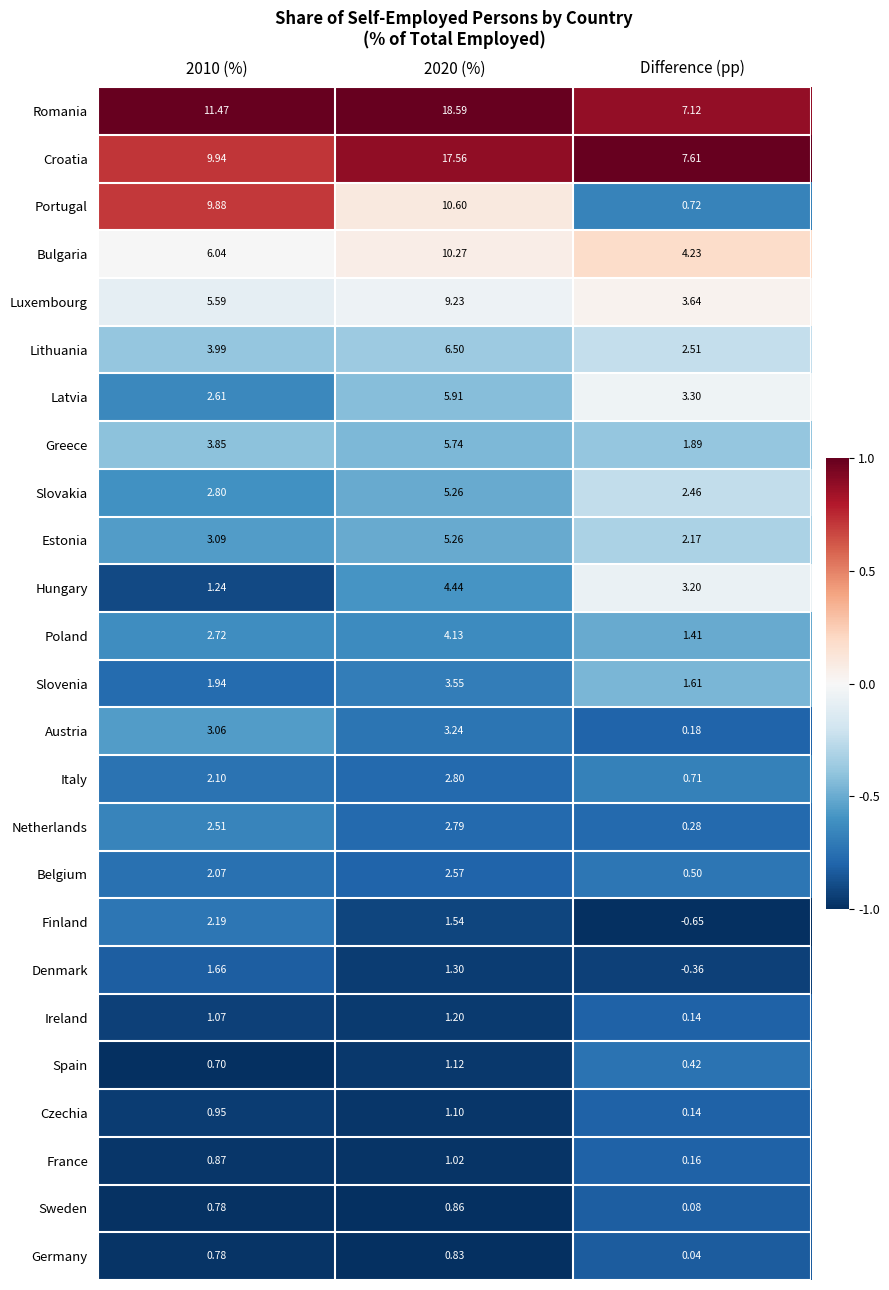

Which series has the widest spread of values?

Romania